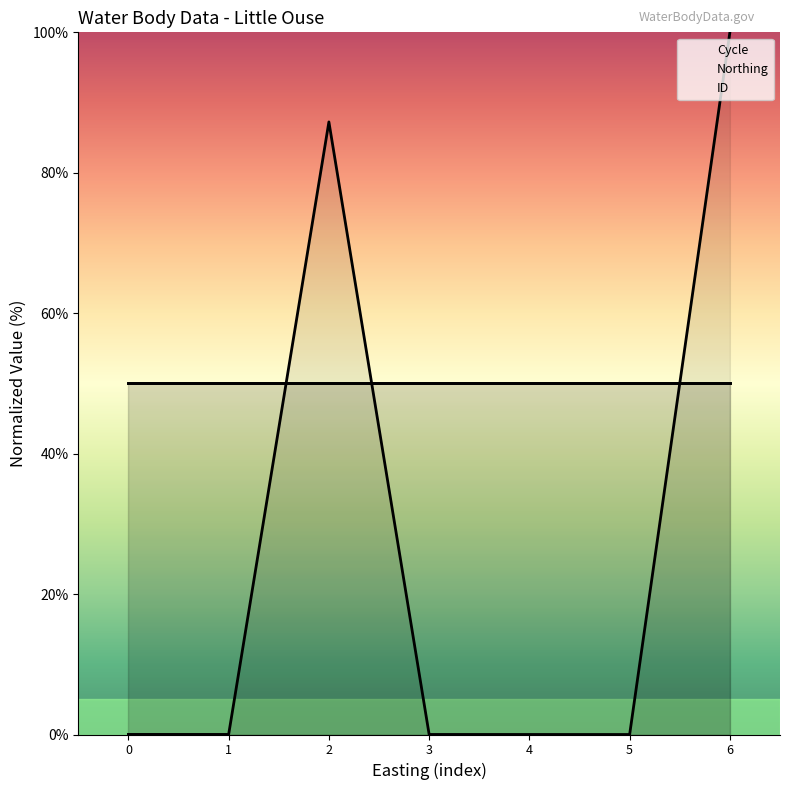

How many data points does each series have?

7